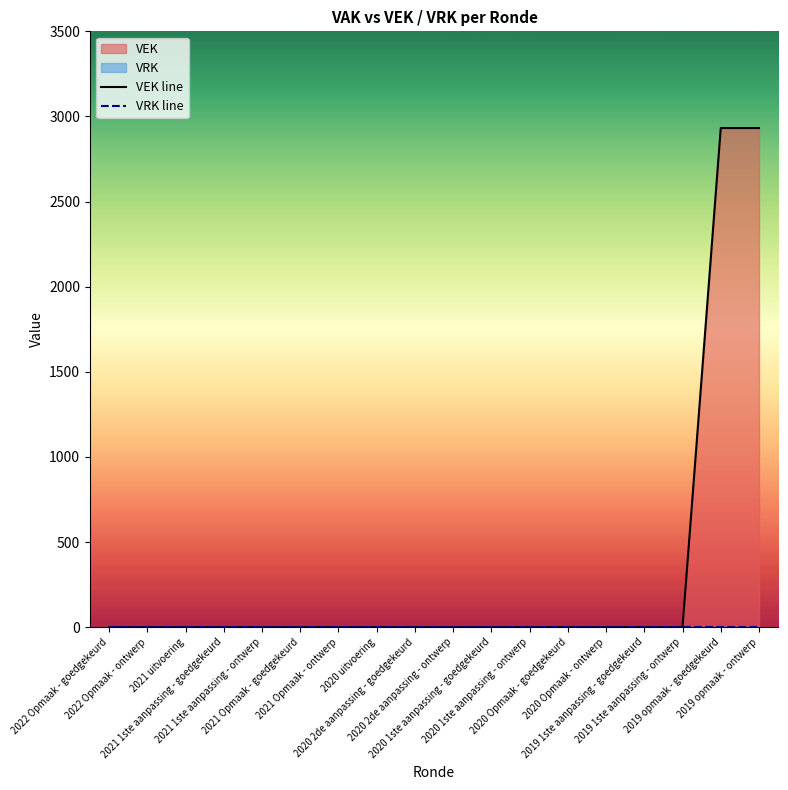

List the series in order of their peak value, lowest first.

VRK line, VEK line